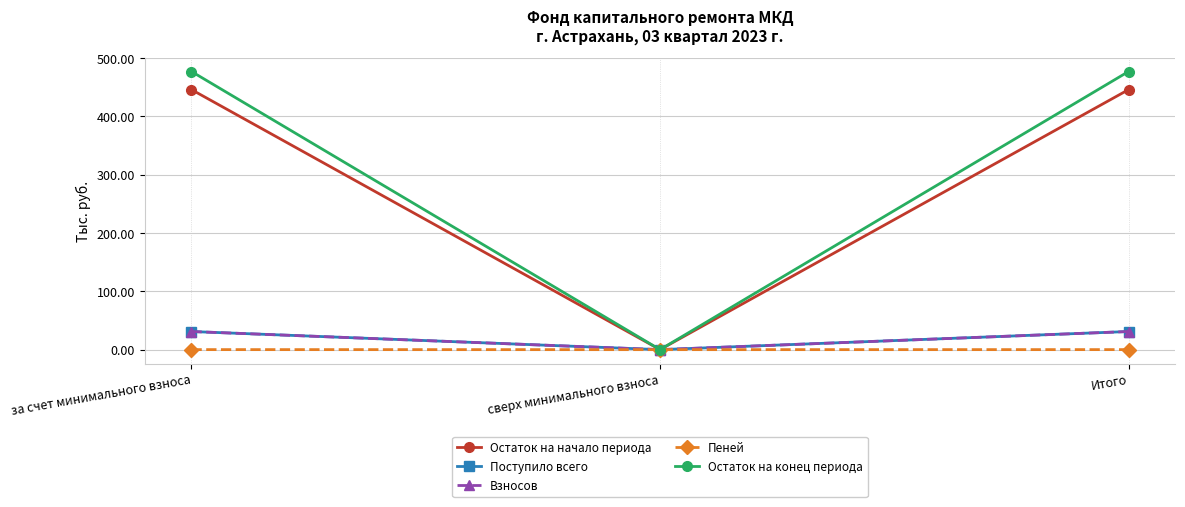

How many data points does each series have?

3